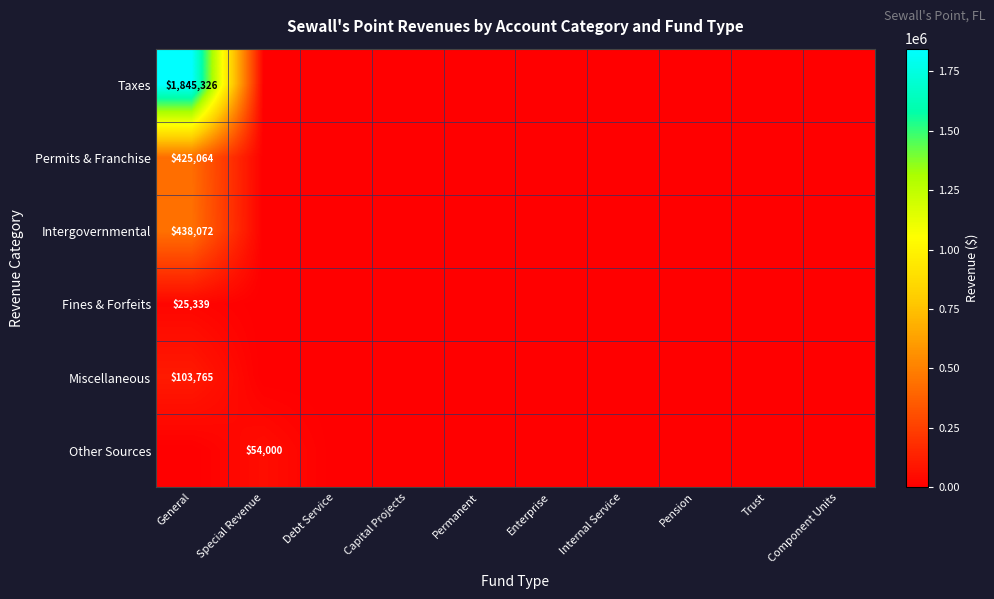

The value of Taxes at General is 1845326. True or false?

True